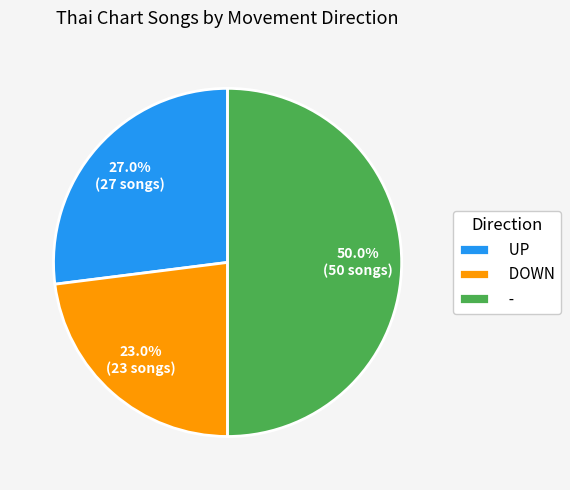

What is the ratio of the value at - to the value at DOWN?

2.2